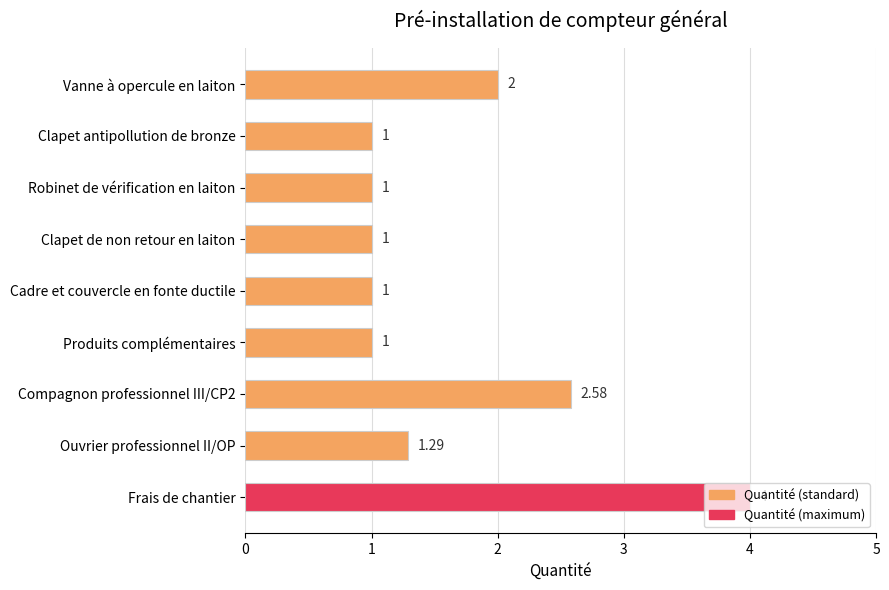

What is the average value?

1.7